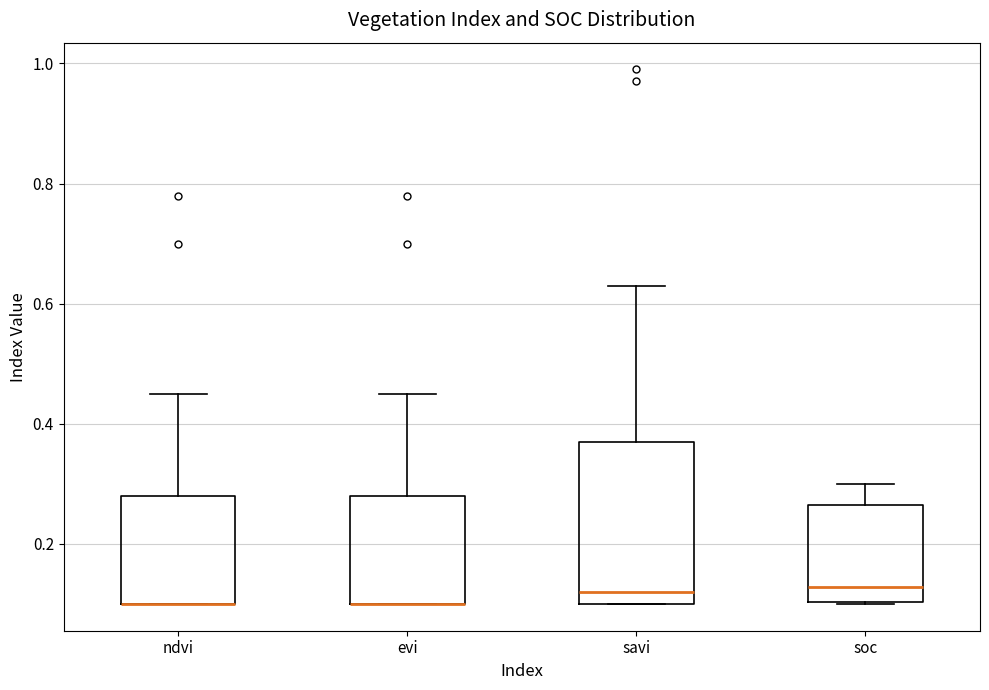

Where does the upper whisker of the box for evi end on the y-axis? The values are not printed on the chart, so give them approximately, as read against the axis.

0.46